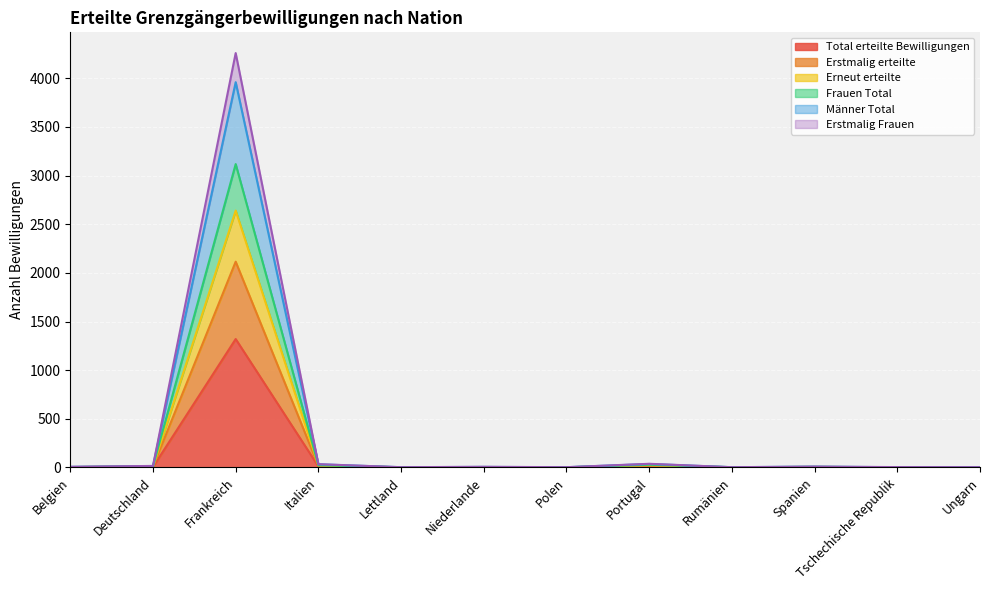

What are all the series names shown in the legend?

Total erteilte Bewilligungen, Erstmalig erteilte, Erneut erteilte, Frauen Total, Männer Total, Erstmalig Frauen